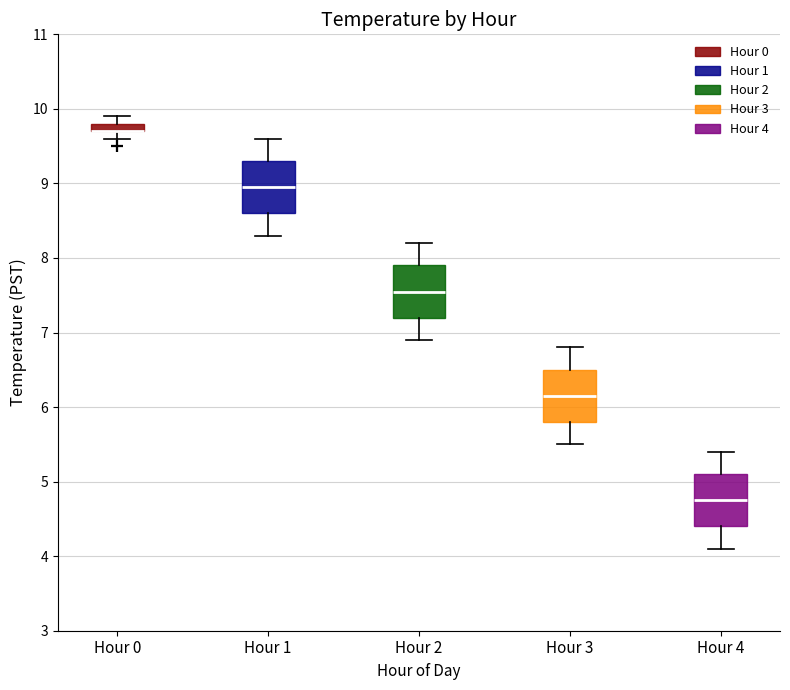

Where does the upper whisker of the box for Hour 1 end on the y-axis? The values are not printed on the chart, so give them approximately, as read against the axis.

9.6